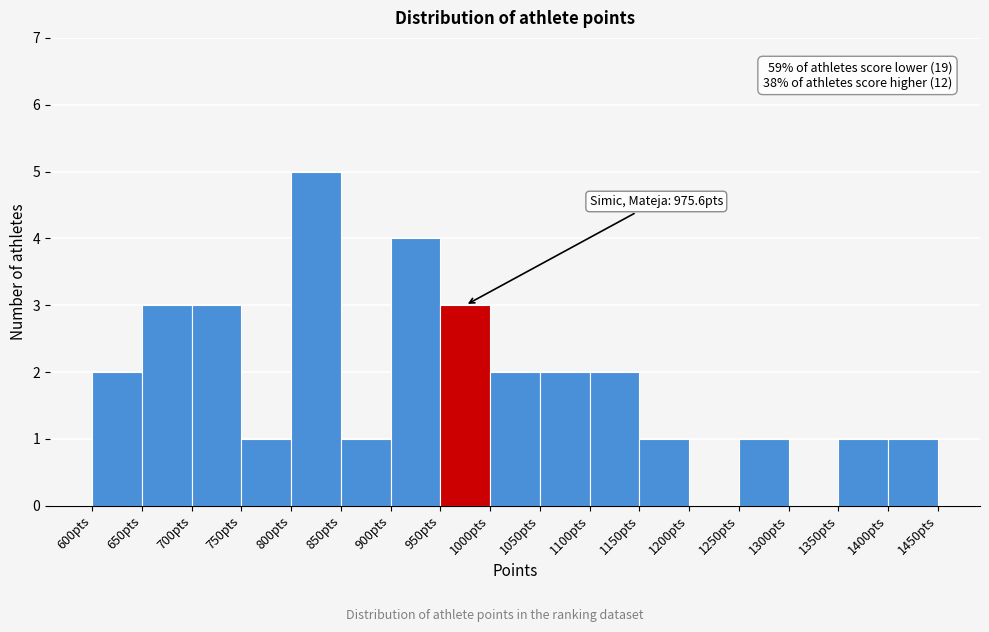

Which range on the x-axis has the tallest bar?

800 to 850